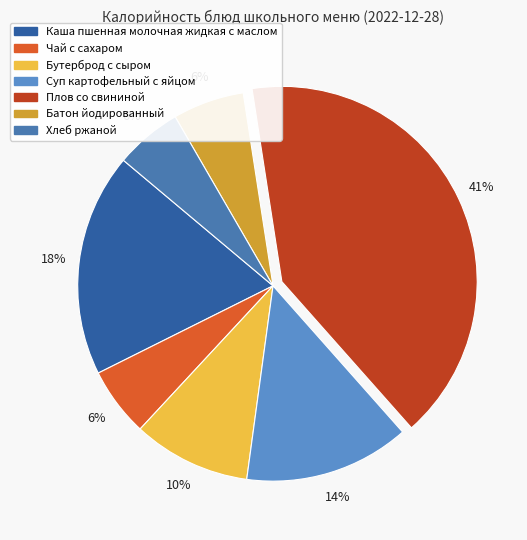

Which category has the biggest portion of the pie?

Плов со свининой